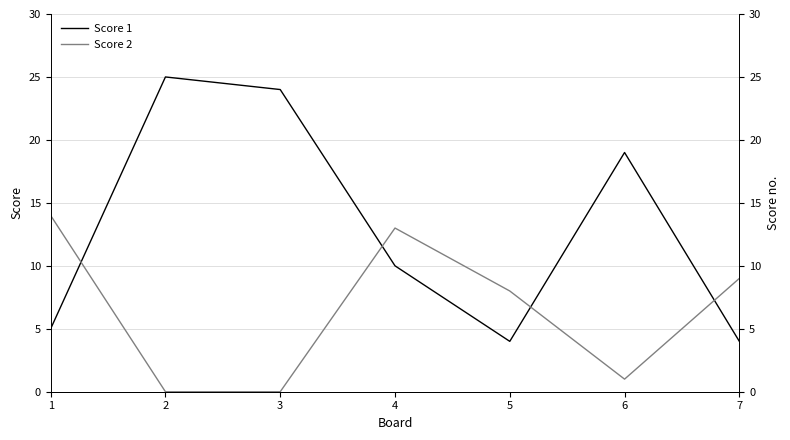

Reading left to right, what are all the values shown in this chart?

Score 1: 5	25	24	10	4	19	4
Score 2: 14	0	0	13	8	1	9